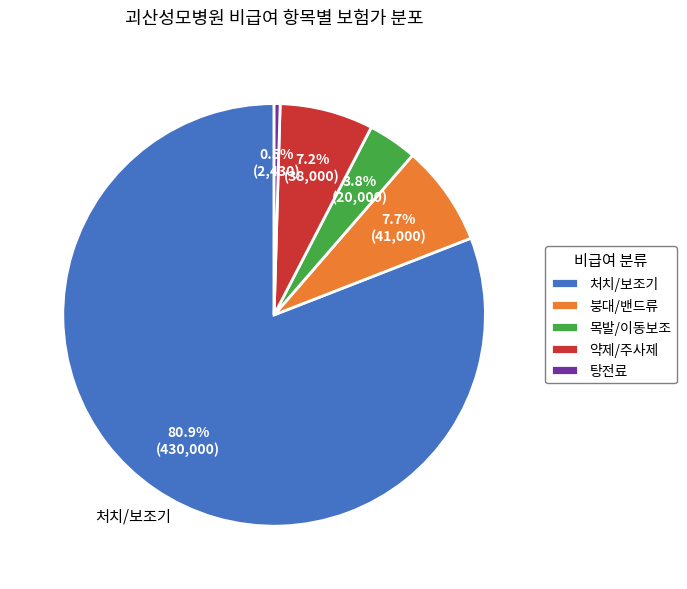

What is the smallest slice in the pie chart?

탕전료